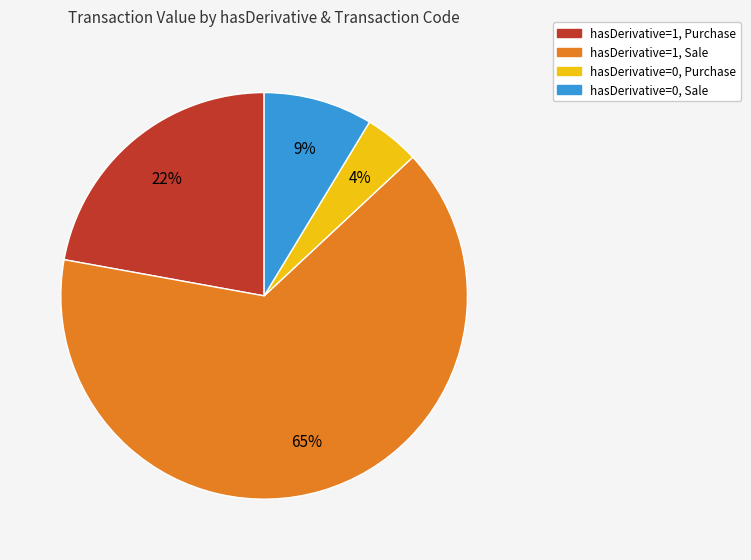

Do hasDerivative=1, Sale and hasDerivative=1, Purchase together represent more than half of the pie?

Yes